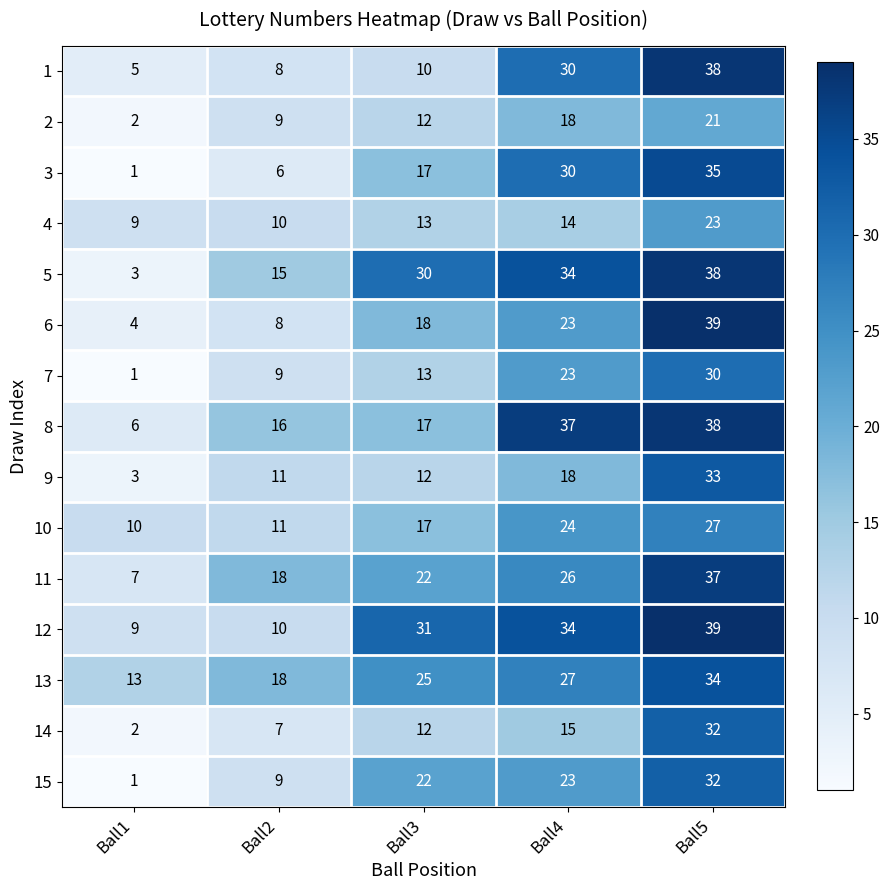

What is the greatest value displayed?

39